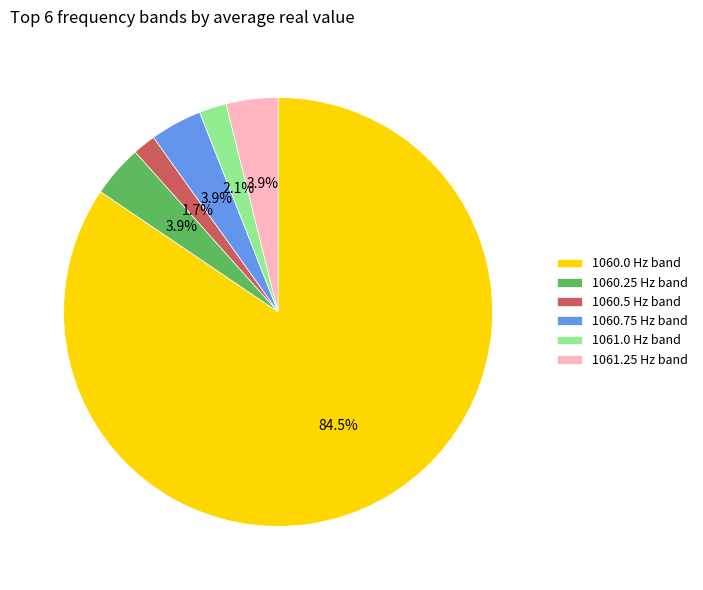

To the nearest percent, what is the difference between the 1060.5 and 1060.75 slice percentages?

2%